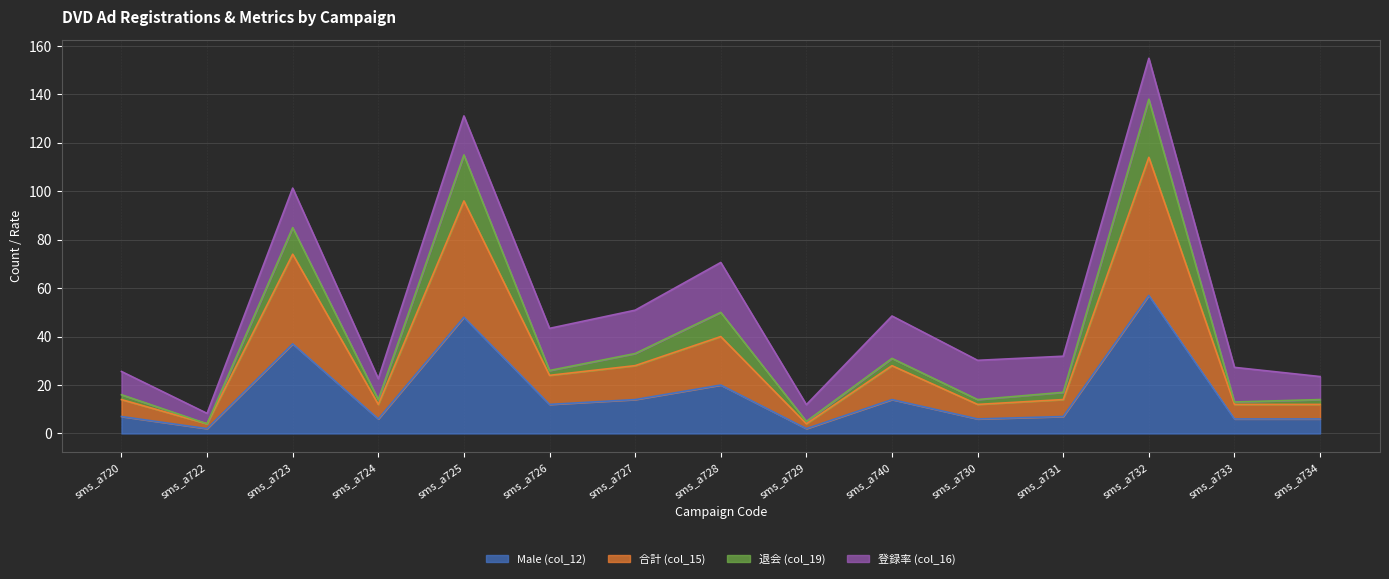

Does the chart display data point markers on the line(s)?

No